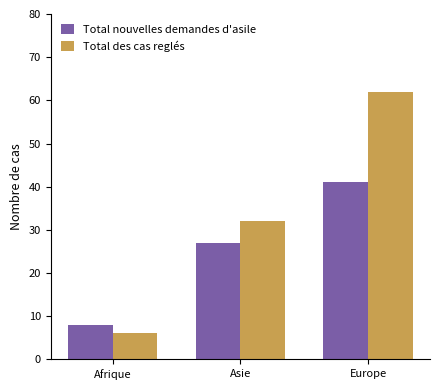

Between Afrique and Europe, which series saw the biggest shift?

Total des cas reglés